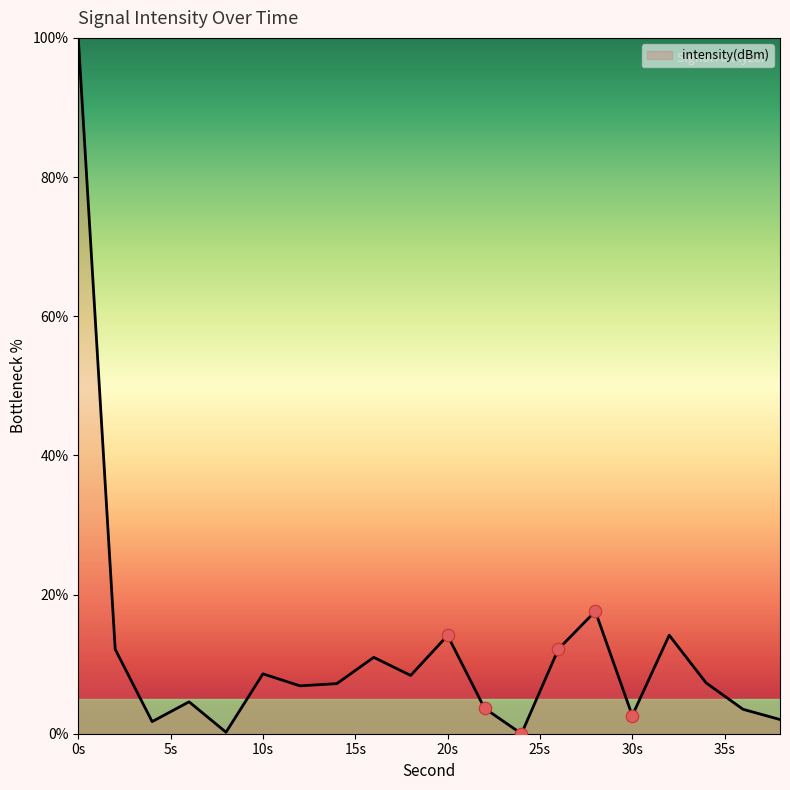

What is the maximum value shown in the chart?

100.0